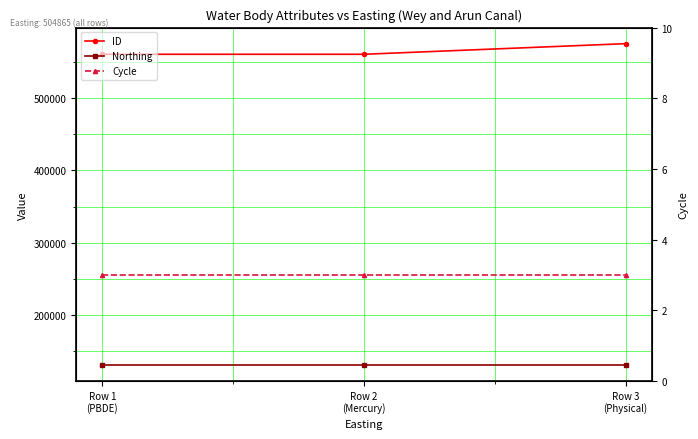

Which series has the largest range (max minus min)?

ID